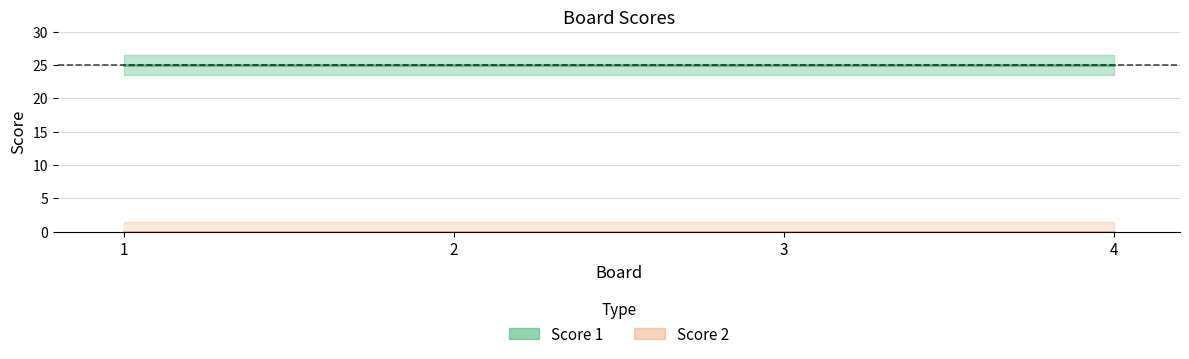

Reading left to right, extract all data points from this chart.

Score 1: 25	25	25	25
Score 2: 0	0	0	0